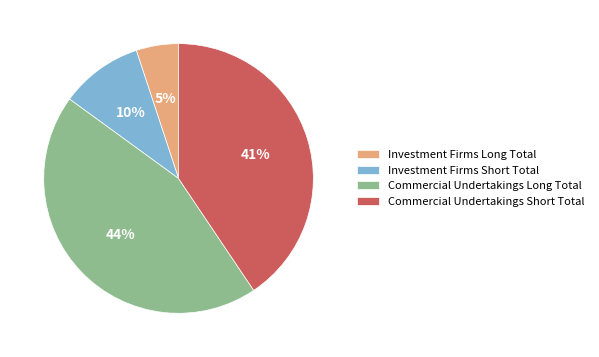

Approximately how many times larger is the value at Commercial Undertakings Short Total compared to Commercial Undertakings Long Total?

0.9